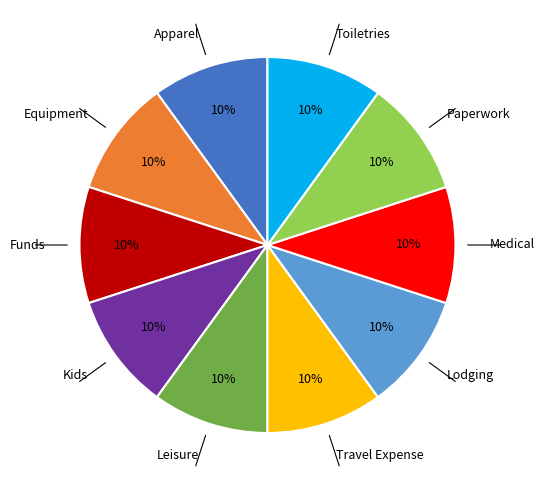

To the nearest percent, what is the difference between the largest and smallest slice percentages?

0%